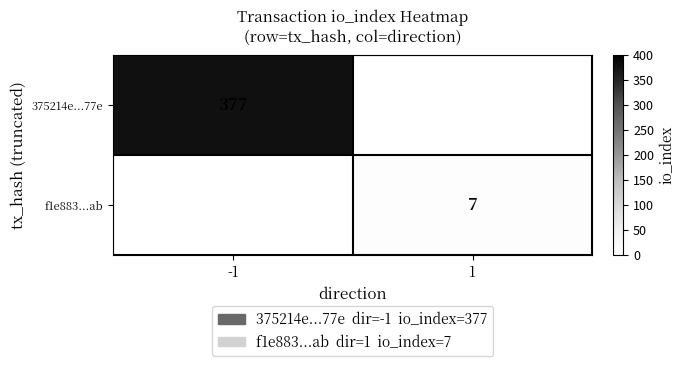

True or false: f1e883...ab has a value of 3 at 1.

False